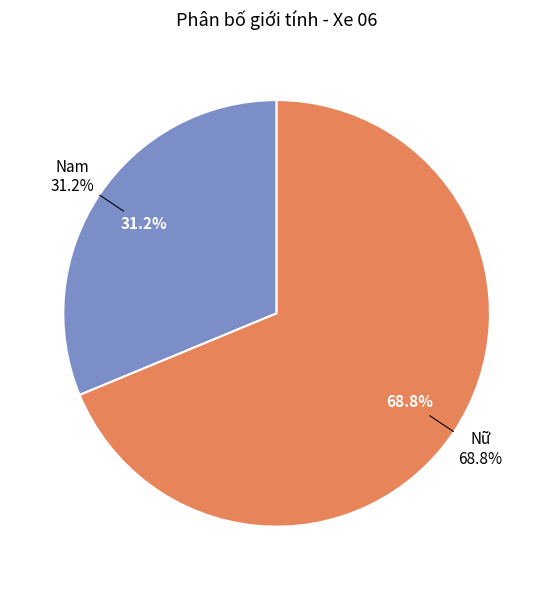

Which slice is the smallest?

Nam